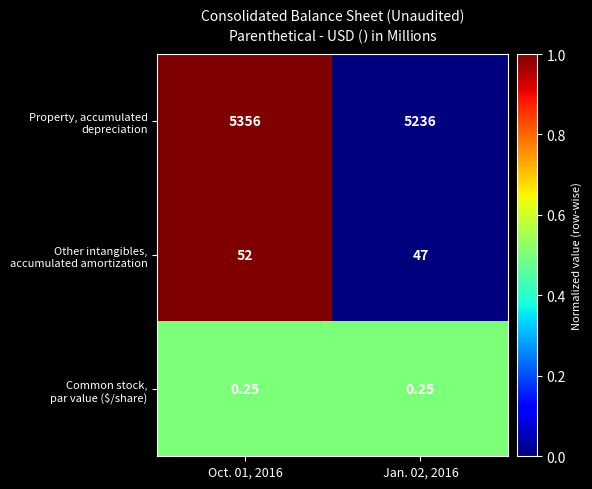

How many series are shown in this chart?

3